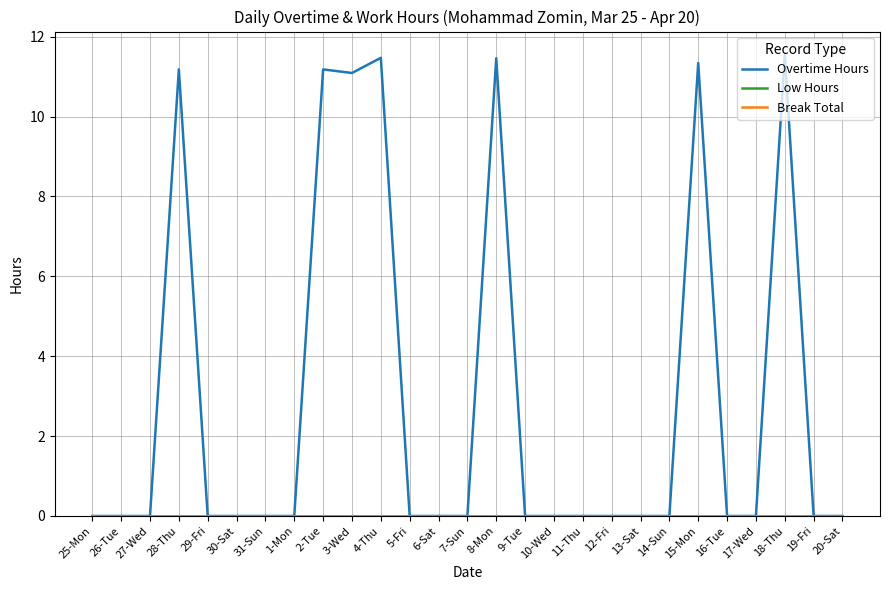

Reading right to left, transcribe all the data shown in this chart.

Overtime Hours: 0.0	0.0	11.6	0.0	0.0	11.3	0.0	0.0	0.0	0.0	0.0	0.0	11.5	0.0	0.0	0.0	11.5	11.1	11.2	0.0	0.0	0.0	0.0	11.2	0.0	0.0	0.0
Low Hours: 0.0	0.0	0.0	0.0	0.0	0.0	0.0	0.0	0.0	0.0	0.0	0.0	0.0	0.0	0.0	0.0	0.0	0.0	0.0	0.0	0.0	0.0	0.0	0.0	0.0	0.0	0.0
Break Total: 0.0	0.0	0.0	0.0	0.0	0.0	0.0	0.0	0.0	0.0	0.0	0.0	0.0	0.0	0.0	0.0	0.0	0.0	0.0	0.0	0.0	0.0	0.0	0.0	0.0	0.0	0.0